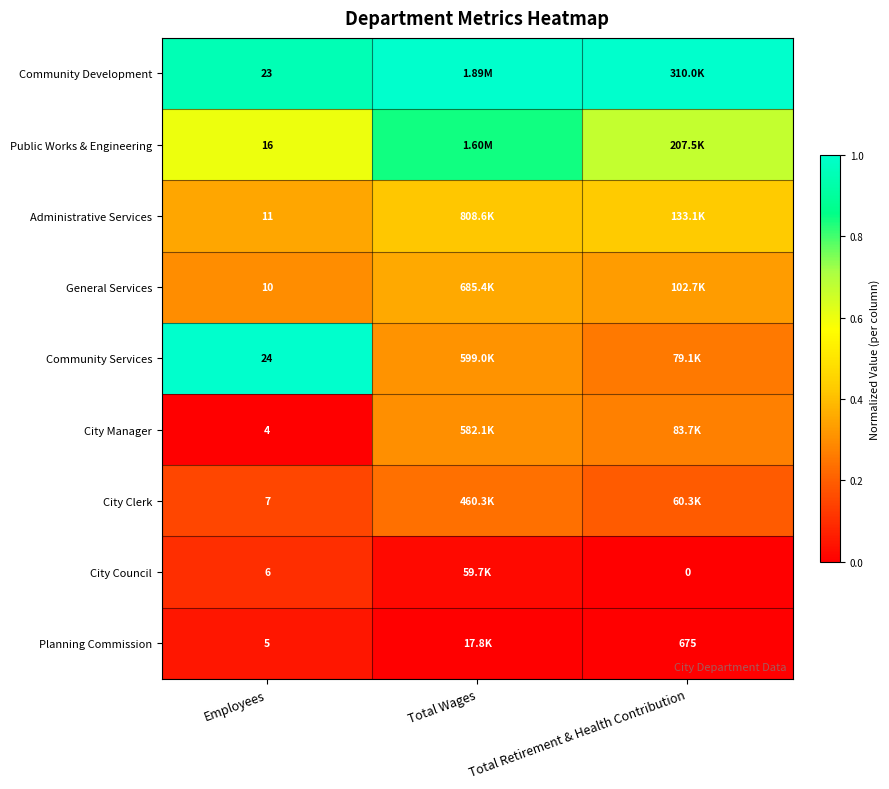

What is the average value of the Administrative Services series?

0.4